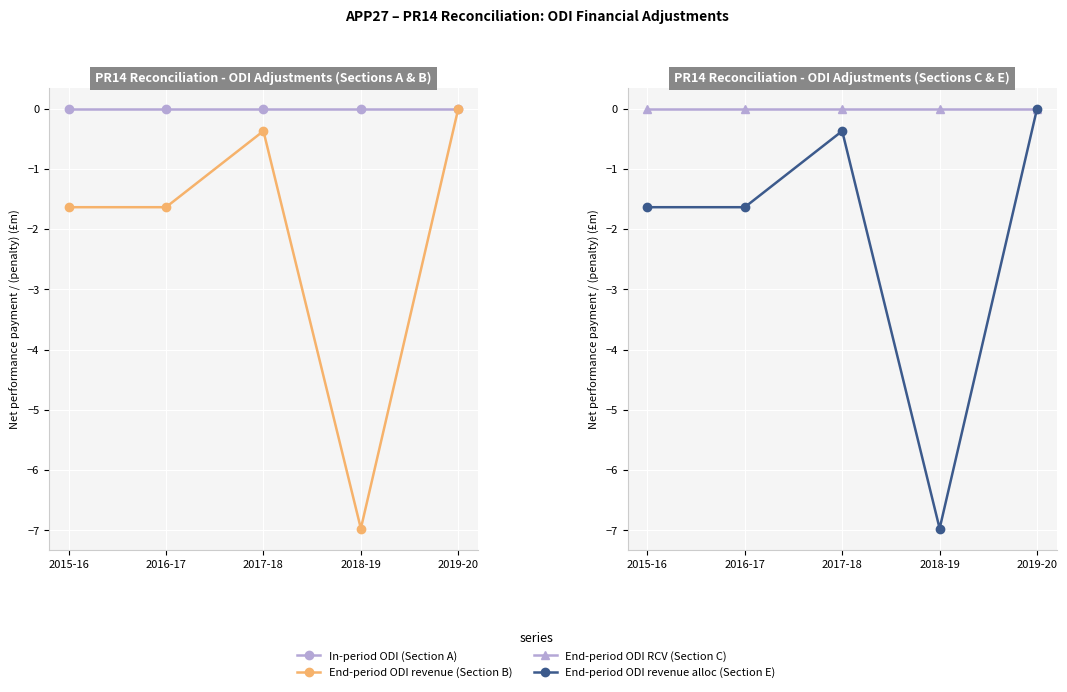

Is it true that End-period ODI revenue (Section B) equals 0.0 at 2019-20?

True